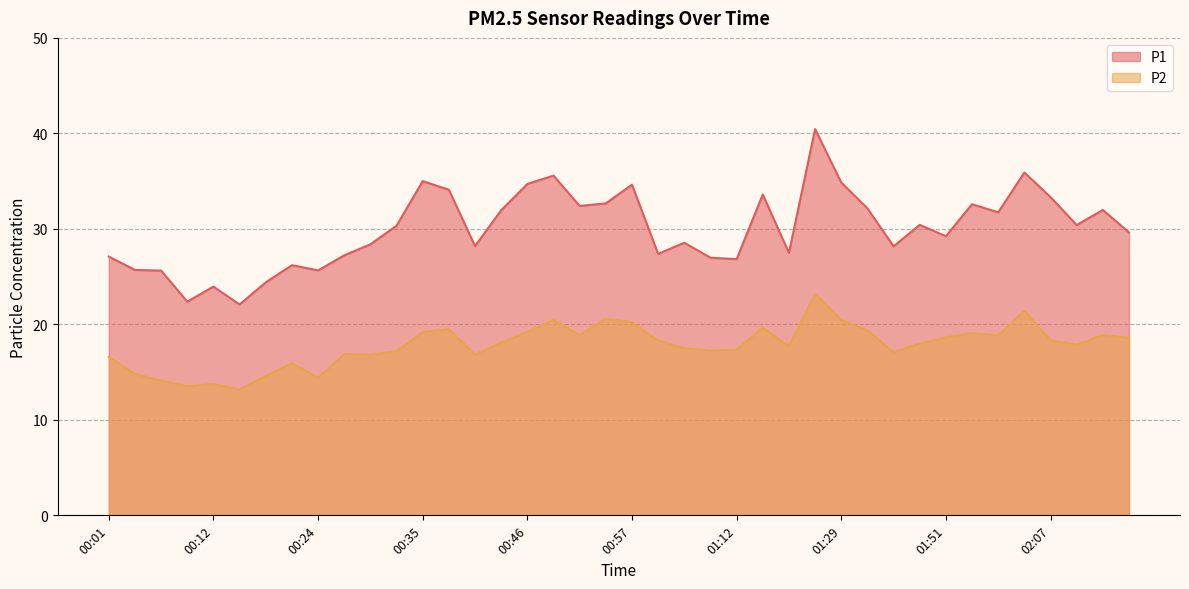

What is the difference between the maximum and minimum values in the P1 series?

18.4